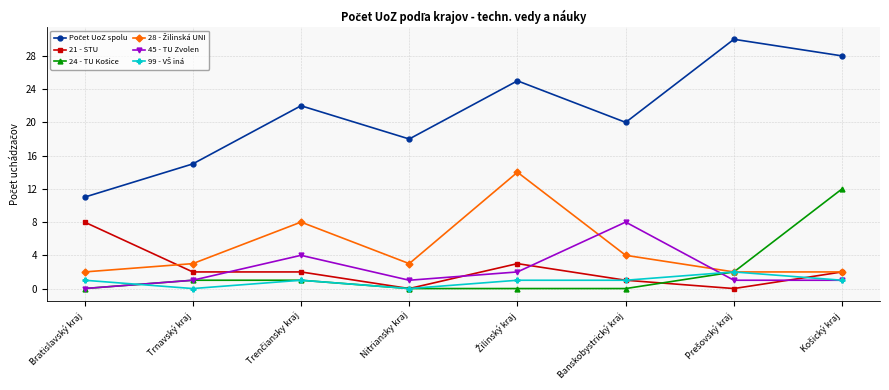

What is the spread (max minus min) of values at Bratislavský kraj?

11